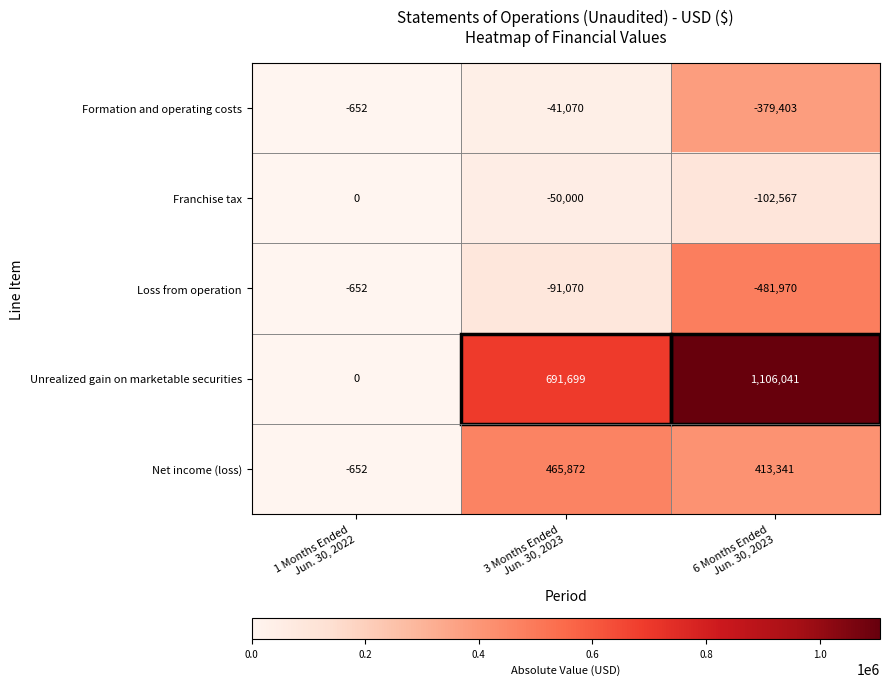

Which series has the largest range (max minus min)?

Unrealized gain on marketable securities